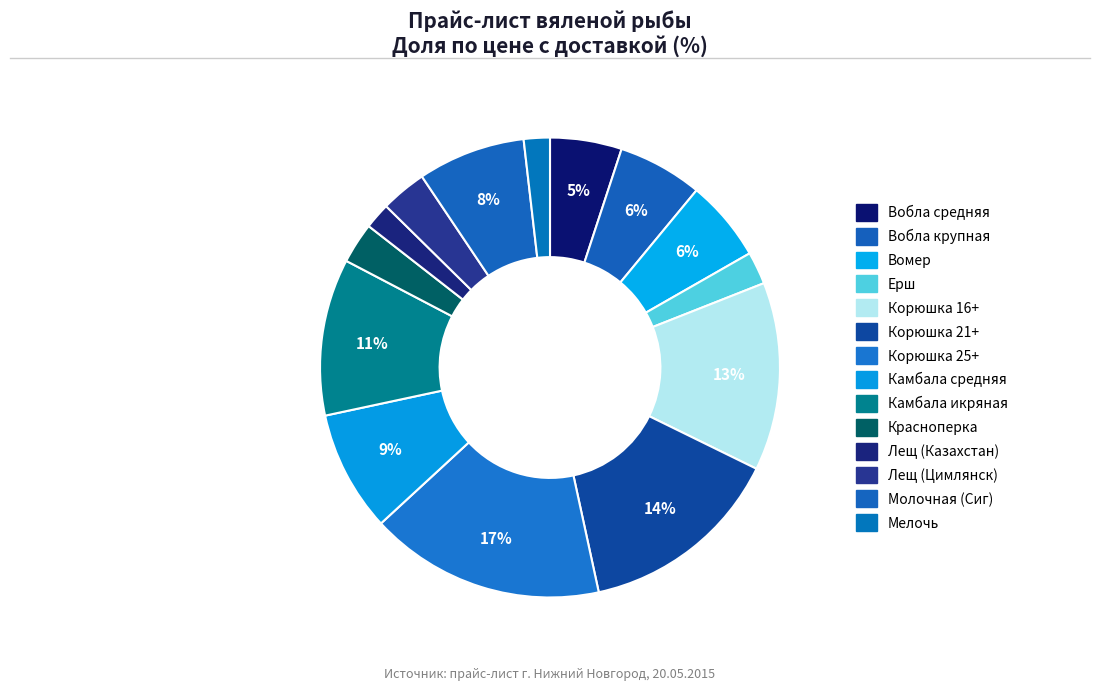

Which slice is the smallest?

Лещ (Казахстан)